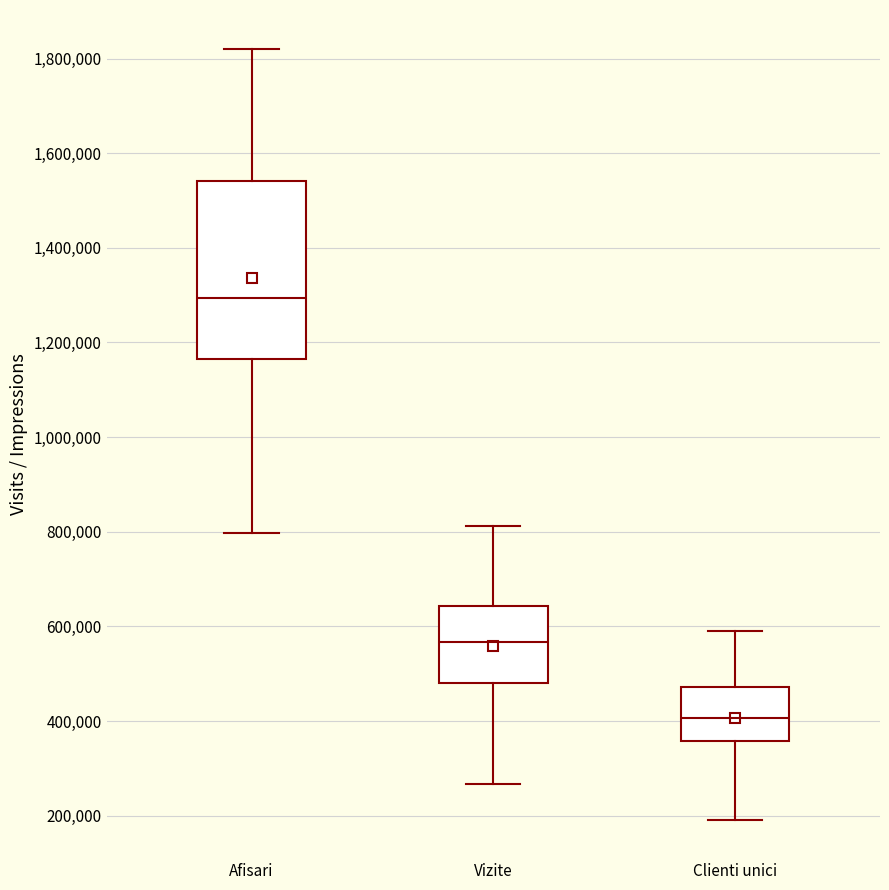

Reading left to right, read every box against the y-axis: the position of its median line, the range the box covers, and the ends of its whiskers. The values are not printed on the chart, so give them approximately, as read against the axis.

Afisari: median 1300000, box 1160000 to 1540000, whiskers 800000 to 1820000
Vizite: median 560000, box 480000 to 640000, whiskers 260000 to 820000
Clienti unici: median 400000, box 360000 to 480000, whiskers 200000 to 600000